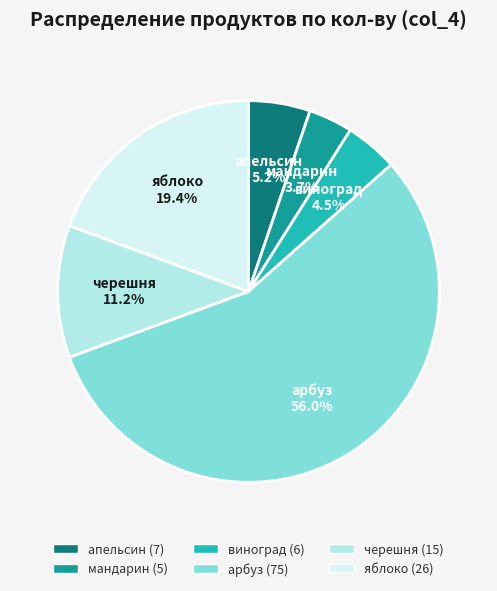

Between яблоко and мандарин, which is larger?

яблоко